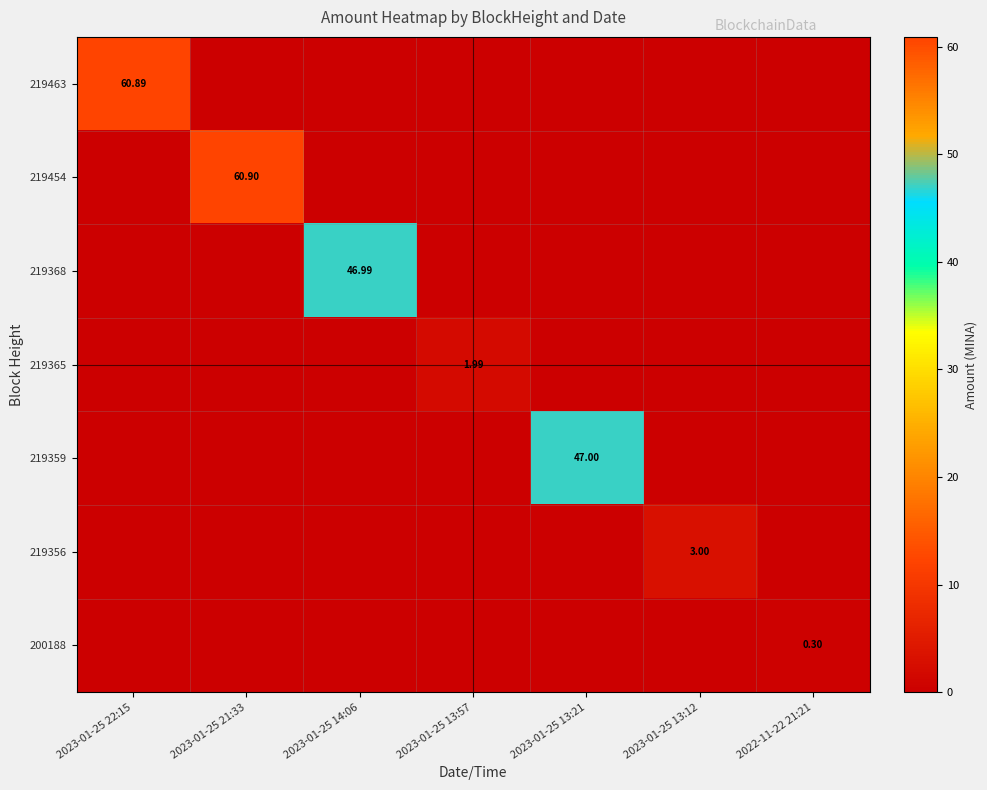

True or false: 219454 has a value of 0.0 at 2023-01-25 13:21.

True